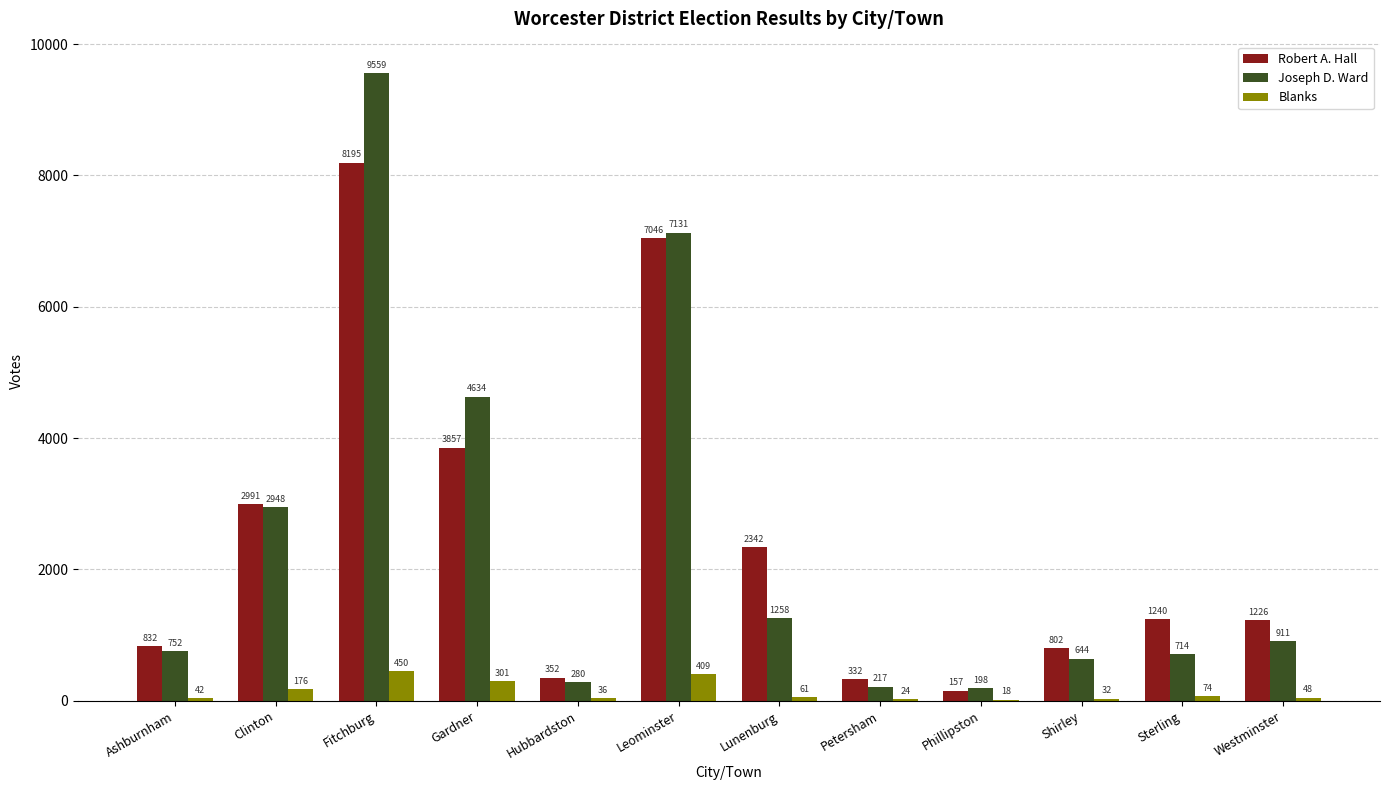

What is the average value of the Robert A. Hall series?

2448